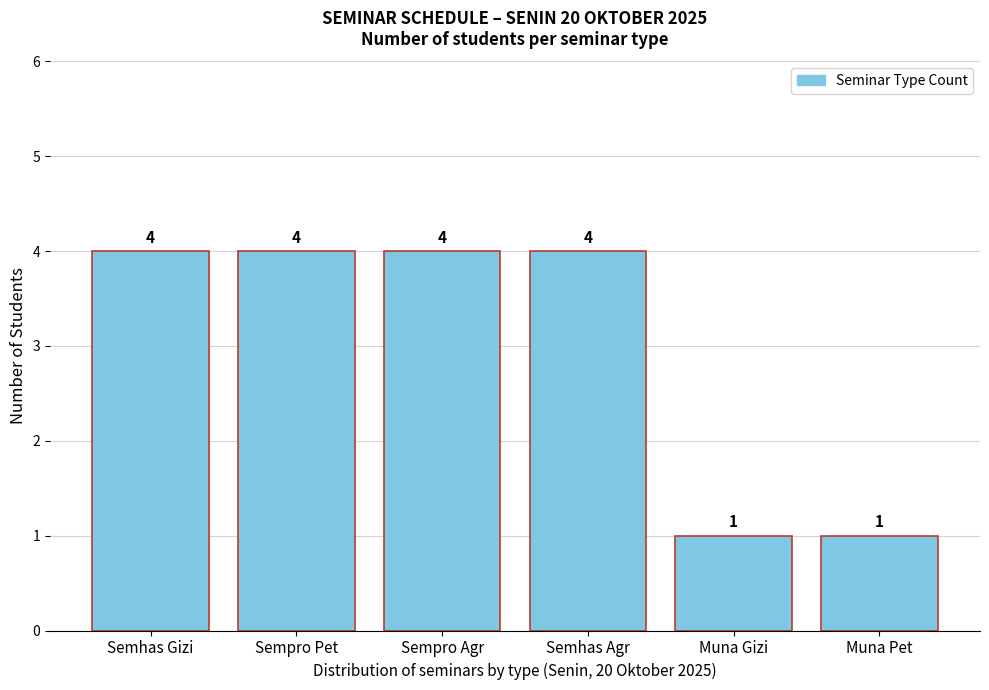

Reading left to right, list all the values displayed in this chart.

Semhas Gizi=4	Sempro Pet=4	Sempro Agr=4	Semhas Agr=4	Muna Gizi=1	Muna Pet=1